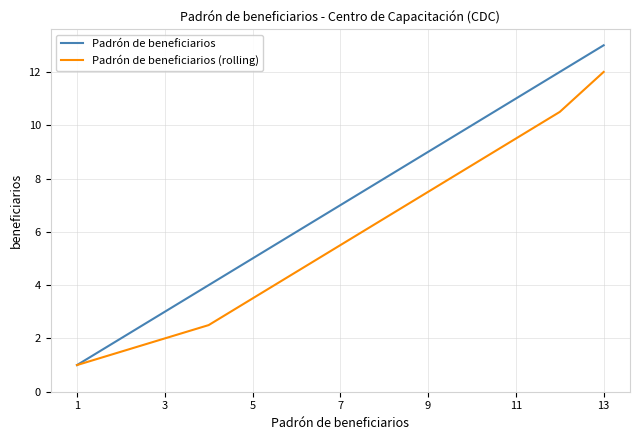

What is the minimum value shown in the chart?

1.0